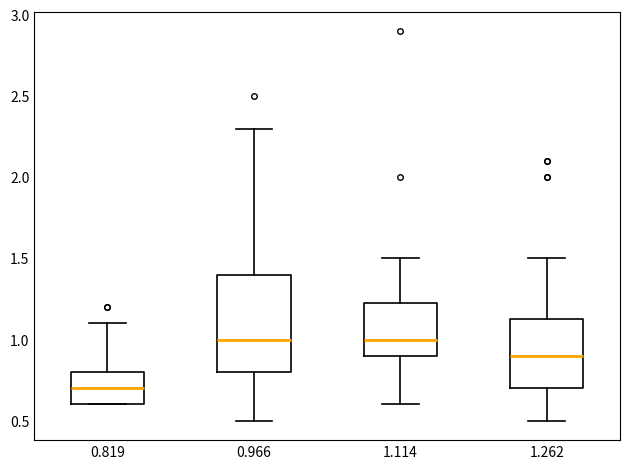

Which box is the tallest, from its lower edge to its upper edge?

0.966